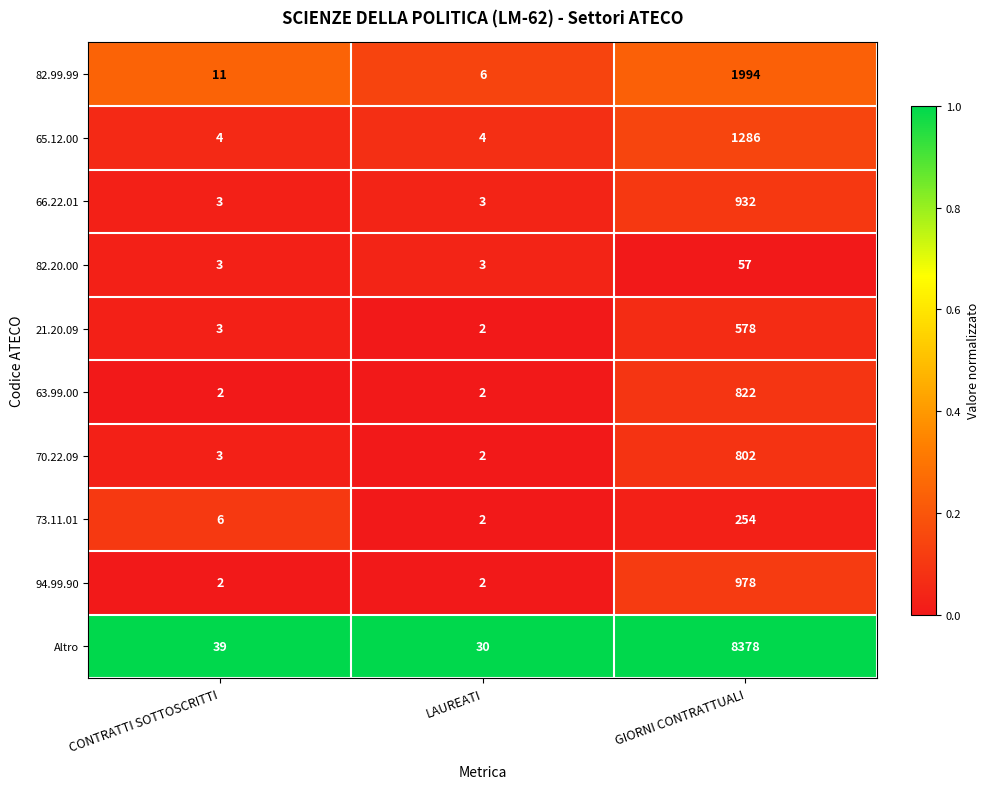

The value of 63.99.00 at GIORNI CONTRATTUALI is 822. True or false?

True